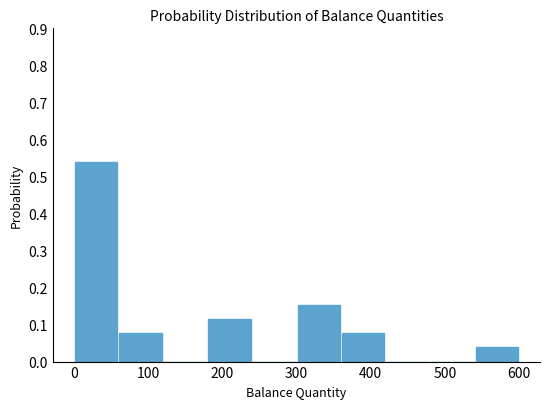

Reading left to right, list every bar in this chart as the range it spans on the x-axis followed by its height. The values are not printed on the chart, so give them approximately, as read against the axis.

0 to 60: 0.54
60 to 120: 0.08
120 to 180: 0
180 to 240: 0.12
240 to 300: 0
300 to 360: 0.15
360 to 420: 0.08
420 to 480: 0
480 to 540: 0
540 to 600: 0.04